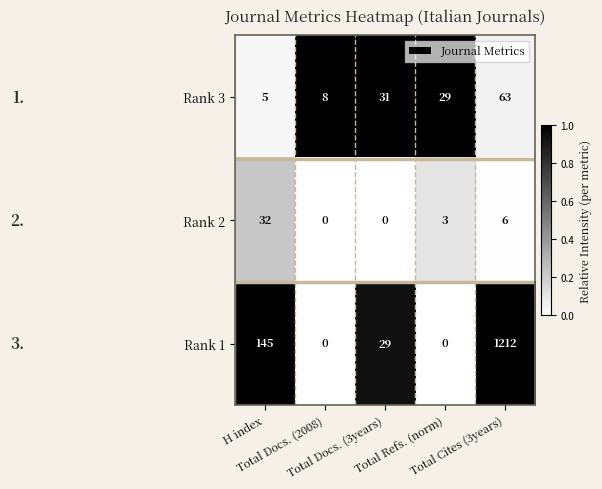

How many positive values does the Rank 1 series have?

3